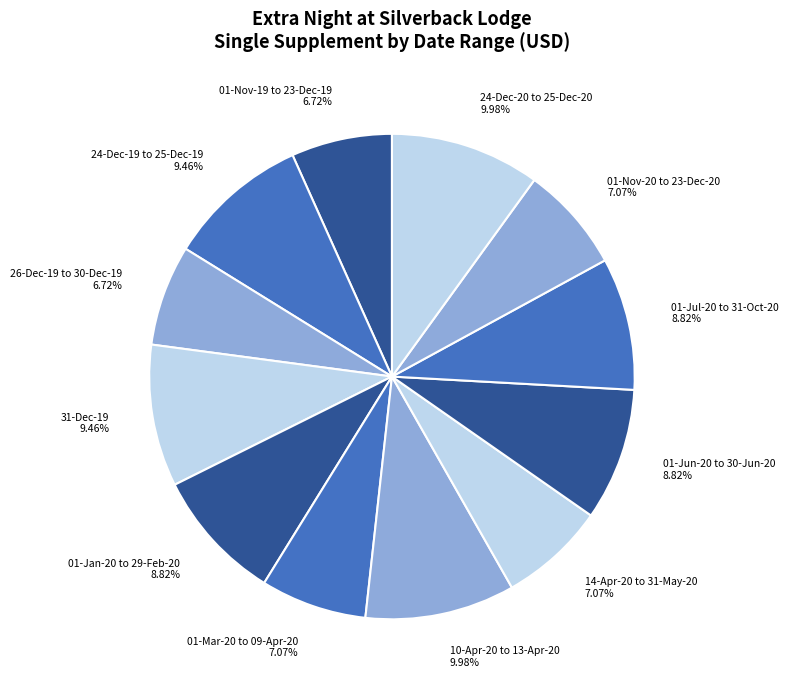

To the nearest percent, what percentage of the pie is 01-Nov-20 to 23-Dec-20?

7%